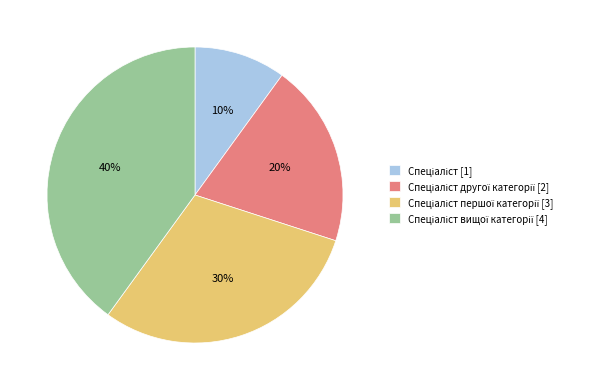

Does any single category account for the majority?

No